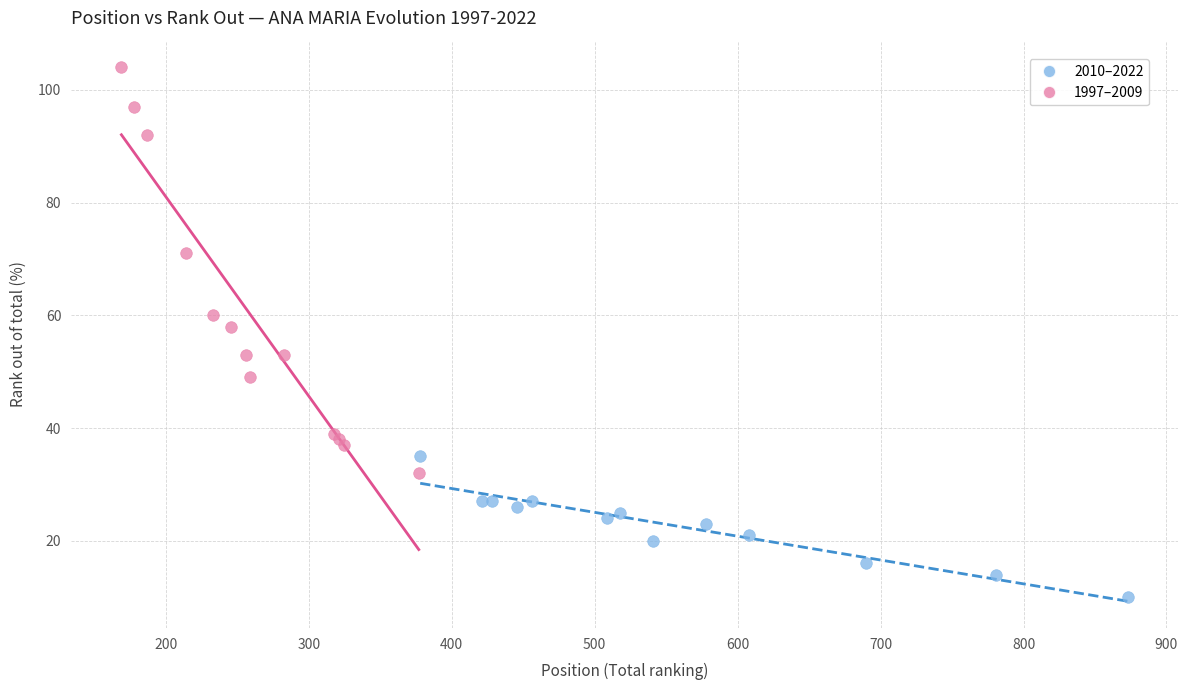

Which series has the largest Y range (max minus min)?

1997–2009